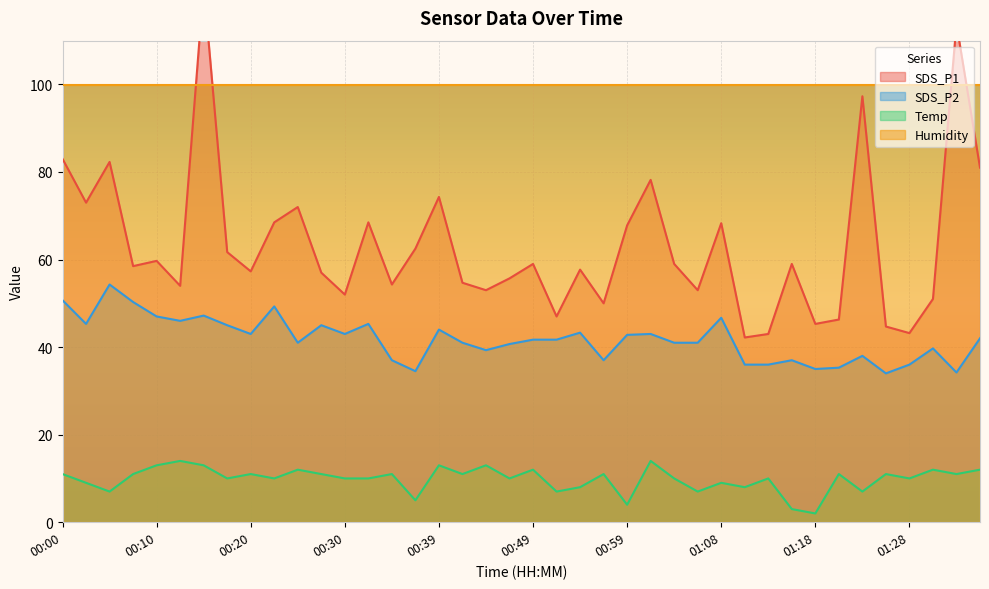

What is the maximum value for Temp?

14.0